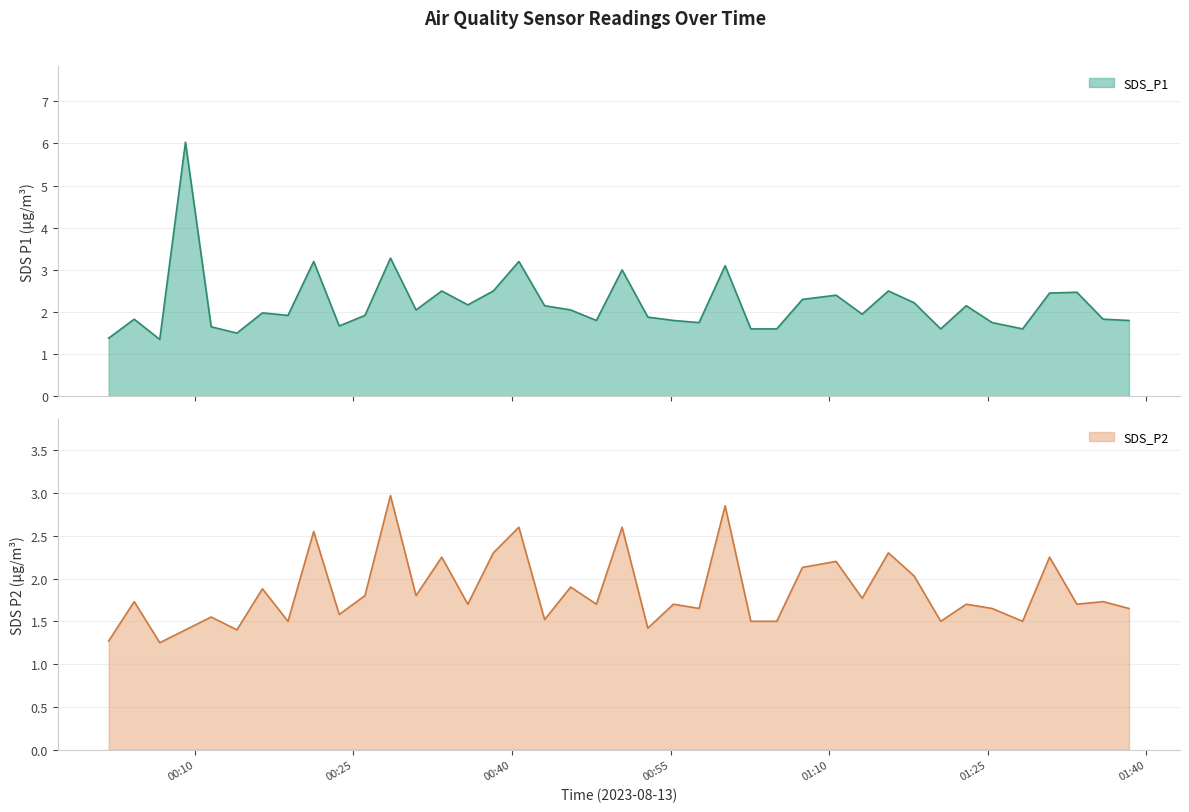

List the labels in order of SDS_P1 value, smallest first.

2023/08/13 00:06:40, 2023/08/13 00:01:50, 2023/08/13 00:13:58, 2023/08/13 01:02:36, 2023/08/13 01:05:03, 2023/08/13 01:20:34, 2023/08/13 01:28:19, 2023/08/13 00:11:32, 2023/08/13 00:23:39, 2023/08/13 00:57:42, 2023/08/13 01:25:26, 2023/08/13 00:47:59, 2023/08/13 00:55:17, 2023/08/13 01:38:23, 2023/08/13 00:04:15, 2023/08/13 01:35:56, 2023/08/13 00:52:51, 2023/08/13 00:18:48, 2023/08/13 00:26:05, 2023/08/13 01:13:08, 2023/08/13 00:16:23, 2023/08/13 00:30:55, 2023/08/13 00:45:33, 2023/08/13 00:43:05, 2023/08/13 01:22:59, 2023/08/13 00:35:49, 2023/08/13 01:18:03, 2023/08/13 01:07:29, 2023/08/13 01:10:40, 2023/08/13 01:30:52, 2023/08/13 01:33:27, 2023/08/13 00:33:21, 2023/08/13 00:38:14, 2023/08/13 01:15:37, 2023/08/13 00:50:25, 2023/08/13 01:00:10, 2023/08/13 00:21:14, 2023/08/13 00:40:39, 2023/08/13 00:28:30, 2023/08/13 00:09:06